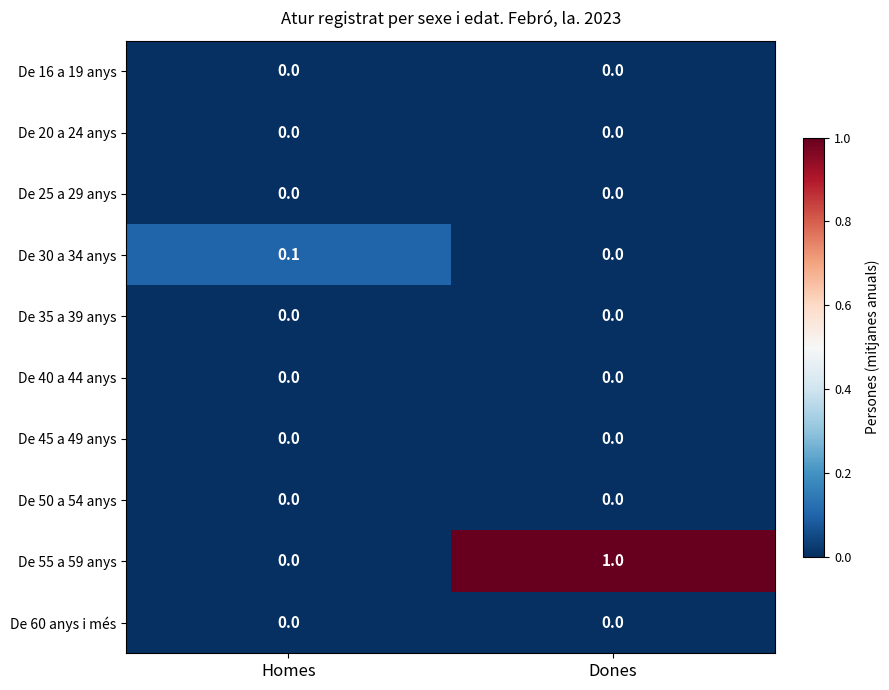

Between Homes and Dones, which series saw the biggest shift?

De 55 a 59 anys